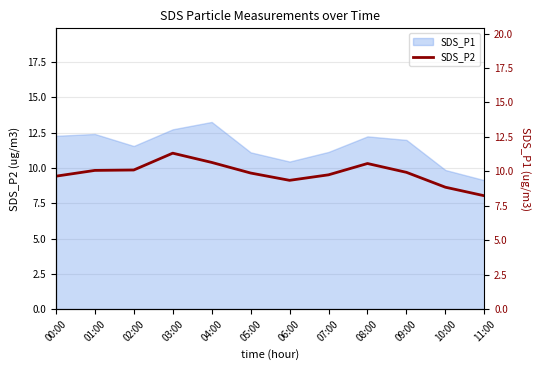

What is the change in value from 00:00 to 01:00?

+0.4